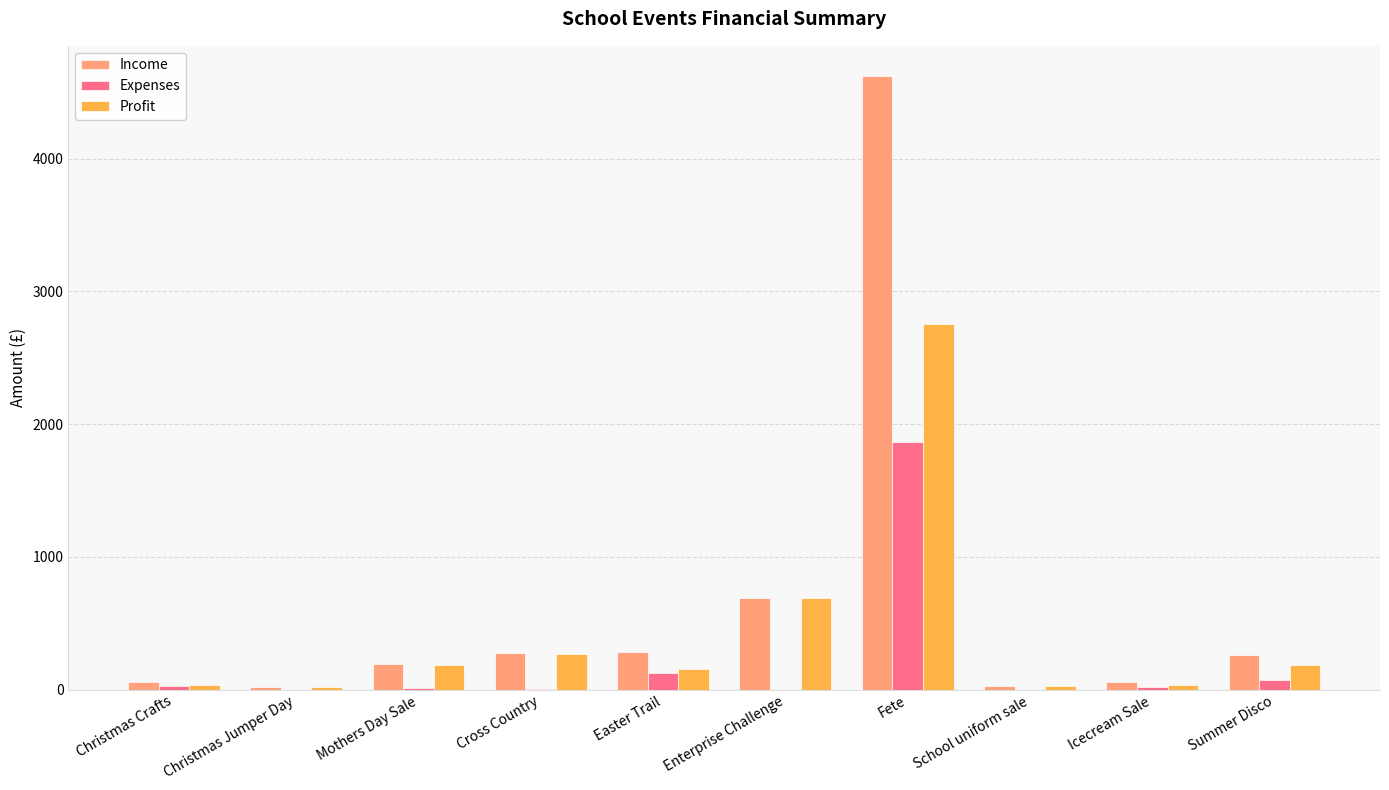

What is the sum of the Income values at School uniform sale and Icecream Sale?

85.6